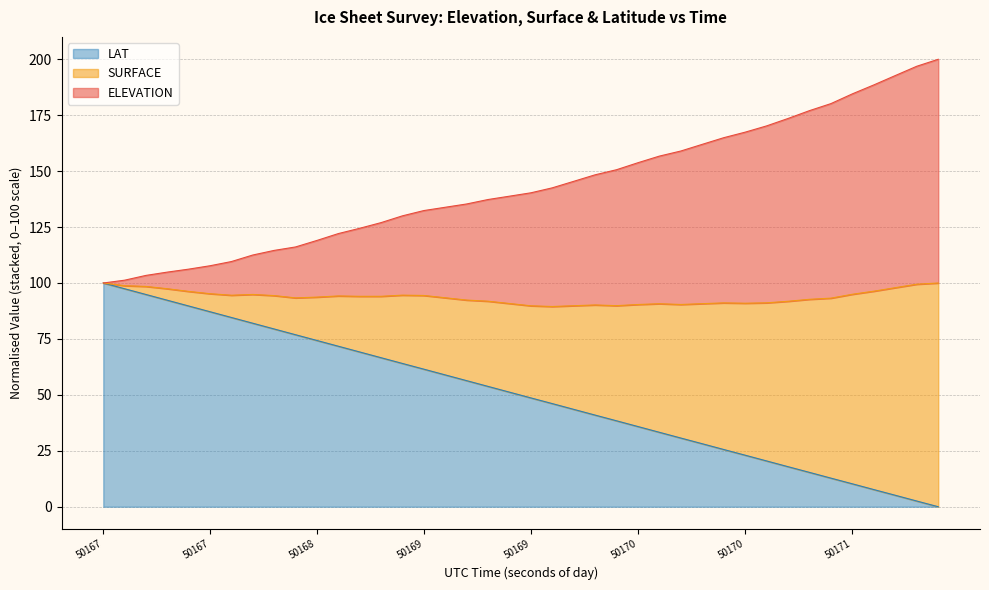

What are all the series names shown in the legend?

LAT, SURFACE, ELEVATION